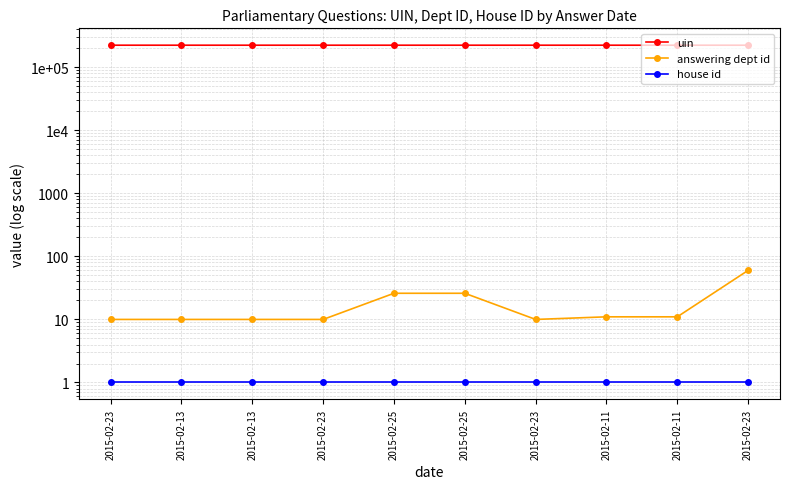

Does the chart have visible grid lines?

Yes